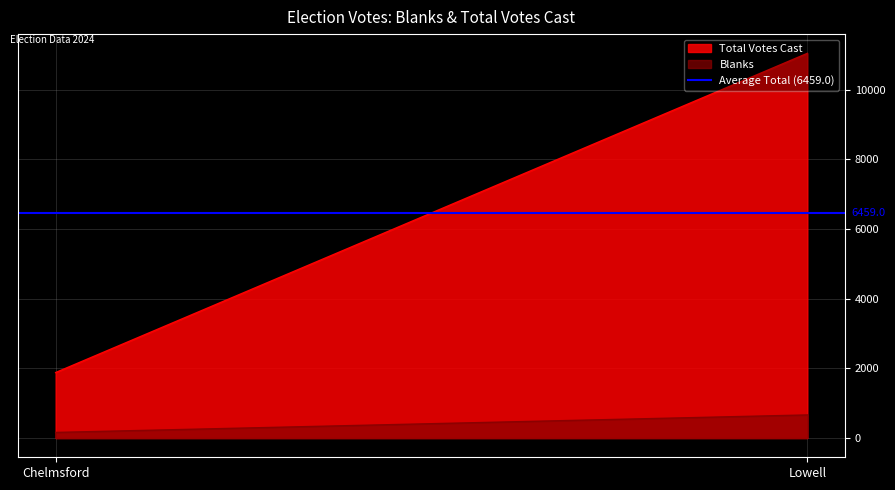

Reading left to right, list all the values displayed in this chart.

Blanks: 161	663
Total Votes Cast: 1879	11039